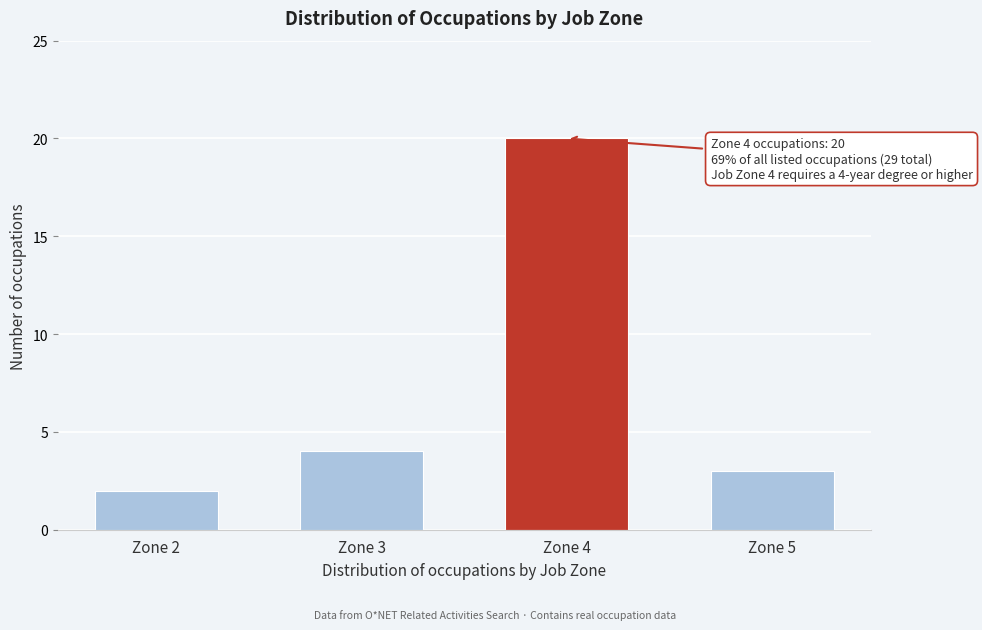

Reading right to left, list all the values displayed in this chart.

3	20	4	2